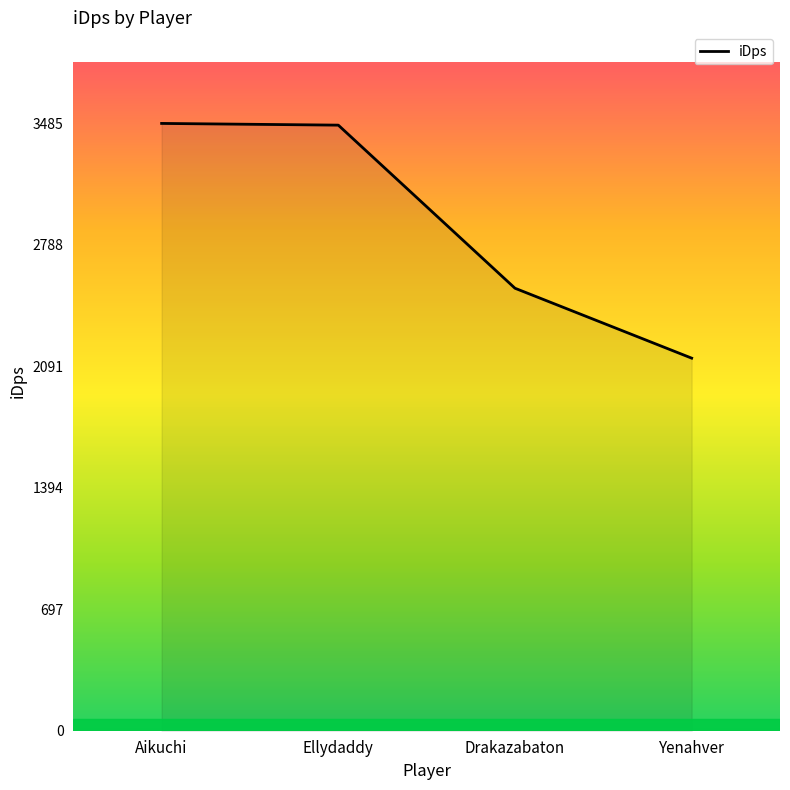

Read the value at Yenahver.

2138.3